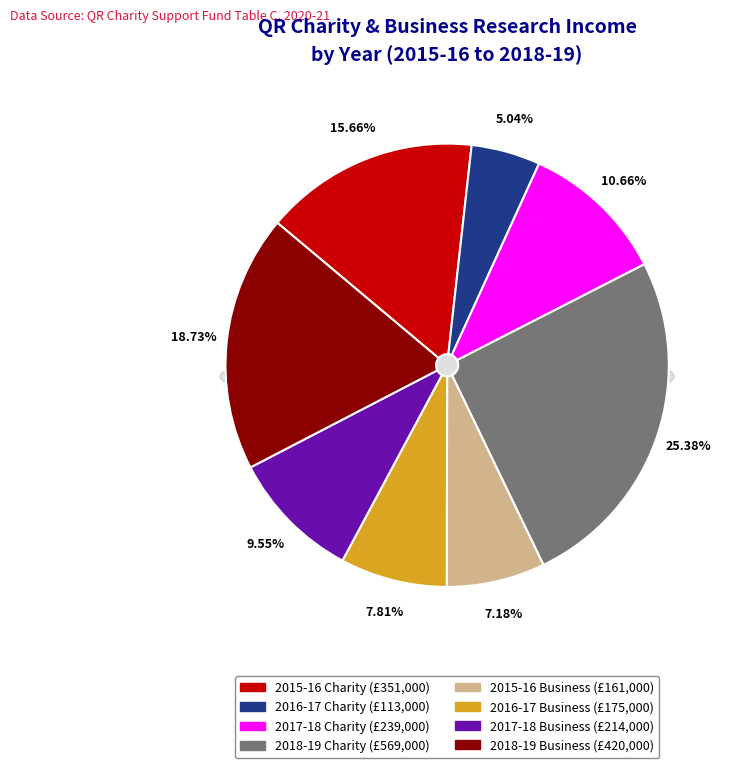

To the nearest percent, what portion does 2018-19 Charity Research Income represent?

25%